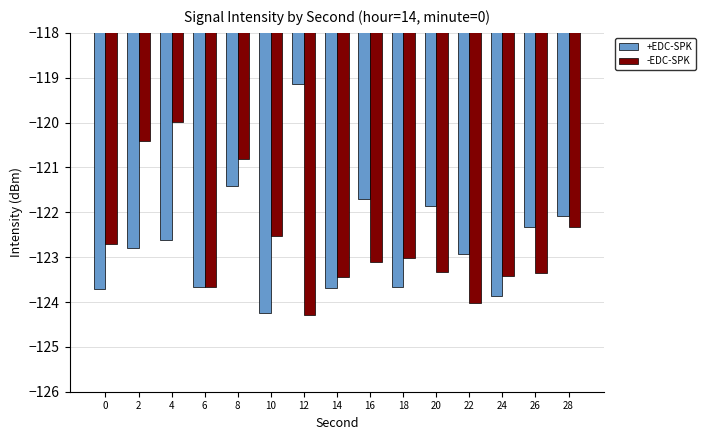

At which category is the sum across all series the highest?

8